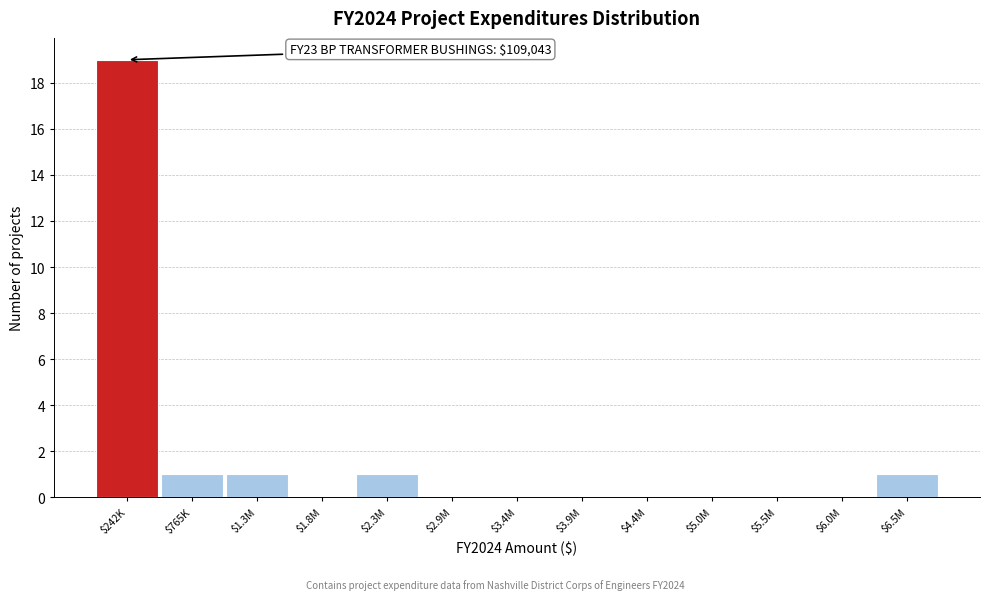

What is the sum of all values?

23